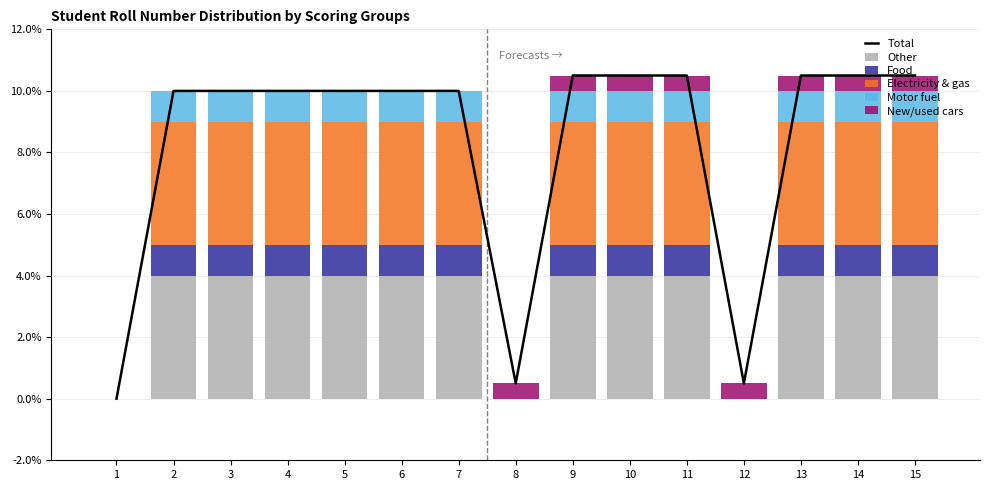

What is the spread (max minus min) of values at 5?

10.0